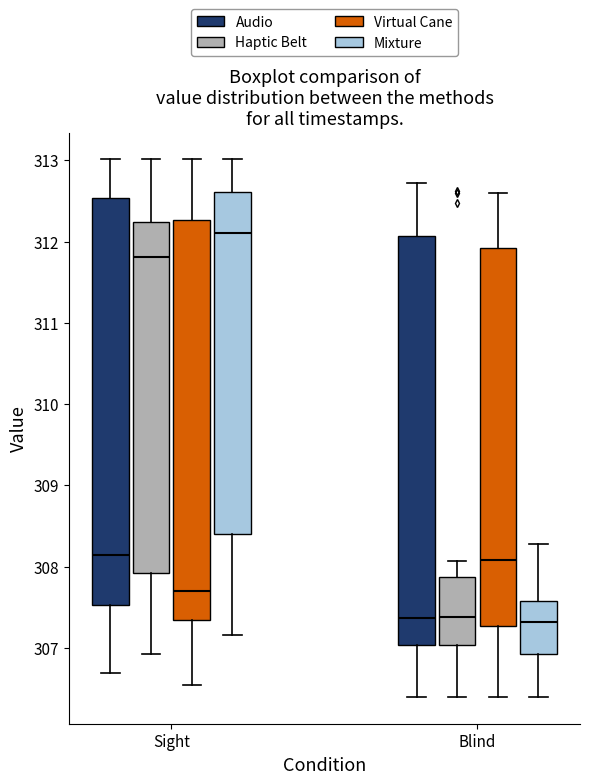

Reading left to right, read every box against the y-axis: the position of its median line, the range the box covers, and the ends of its whiskers. The values are not printed on the chart, so give them approximately, as read against the axis.

Sight (Audio): median 308.2, box 307.5 to 312.5, whiskers 306.7 to 313.0
Sight (Haptic Belt): median 311.8, box 307.9 to 312.2, whiskers 306.9 to 313.0
Sight (Virtual Cane): median 307.7, box 307.3 to 312.3, whiskers 306.5 to 313.0
Sight (Mixture): median 312.1, box 308.4 to 312.6, whiskers 307.2 to 313.0
Blind (Audio): median 307.4, box 307.0 to 312.1, whiskers 306.4 to 312.7
Blind (Haptic Belt): median 307.4, box 307.0 to 307.9, whiskers 306.4 to 308.1
Blind (Virtual Cane): median 308.1, box 307.3 to 311.9, whiskers 306.4 to 312.6
Blind (Mixture): median 307.3, box 306.9 to 307.6, whiskers 306.4 to 308.3